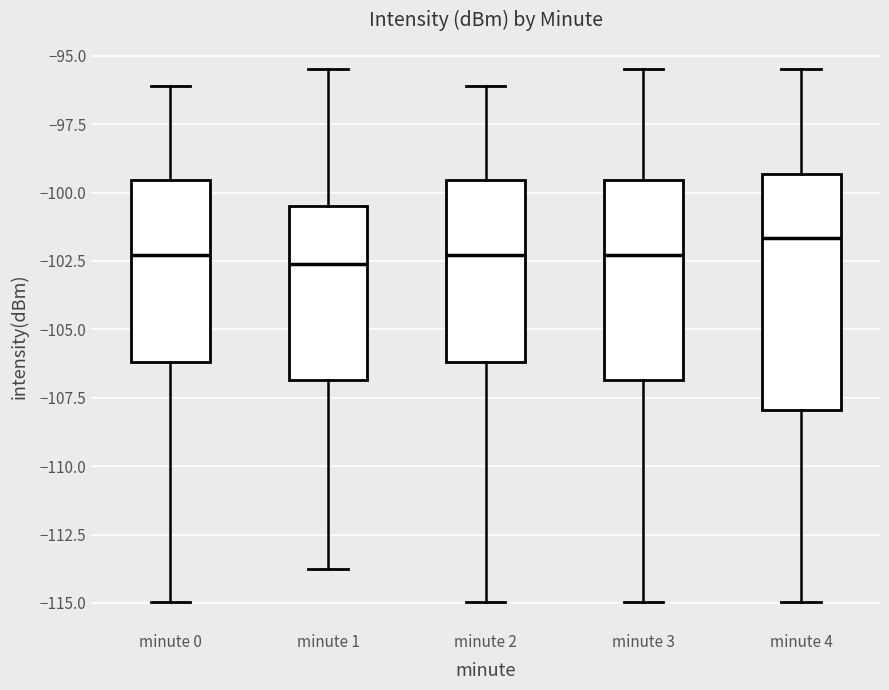

Which box is the tallest, from its lower edge to its upper edge?

minute 4